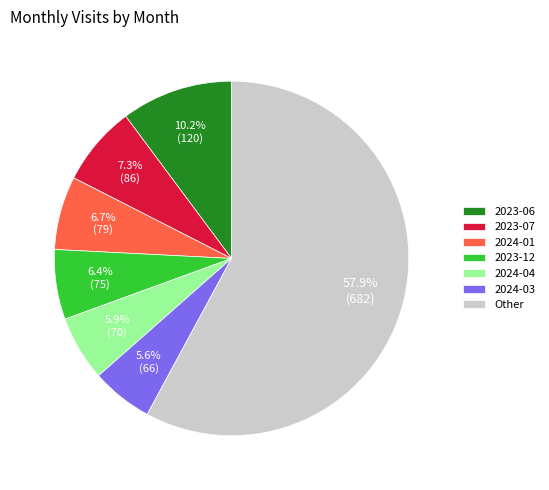

Is the sum of 2024-03 and 2023-06 greater than half?

No